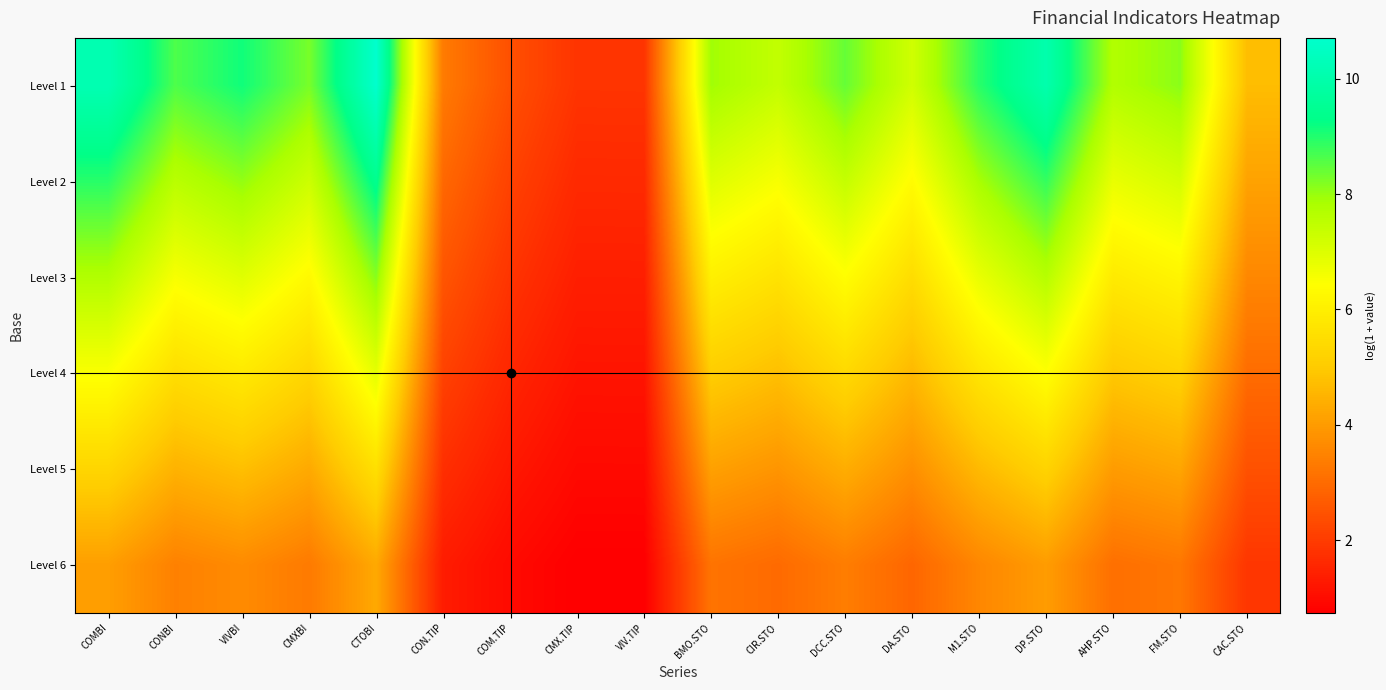

Reading left to right, extract all data points from this chart.

Level 1: COMBI=10.2	CONBI=8.6	VIVBI=9.1	CMXBI=8.3	CTOBI=10.7	CON.TIP=3.3	COM.TIP=2.4	CMX.TIP=1.8	VIV.TIP=1.8	BMO.STO=7.9	CIR.STO=7.4	DCC.STO=8.4	DA.STO=7.2	M1.STO=8.9	DP.STO=10.0	AHP.STO=7.7	FM.STO=8.1	CAC.STO=4.7
Level 2: COMBI=8.9	CONBI=7.6	VIVBI=8.0	CMXBI=7.3	CTOBI=9.4	CON.TIP=2.9	COM.TIP=2.1	CMX.TIP=1.6	VIV.TIP=1.6	BMO.STO=7.0	CIR.STO=6.5	DCC.STO=7.4	DA.STO=6.4	M1.STO=7.9	DP.STO=8.8	AHP.STO=6.8	FM.STO=7.1	CAC.STO=4.1
Level 3: COMBI=7.7	CONBI=6.6	VIVBI=6.9	CMXBI=6.3	CTOBI=8.1	CON.TIP=2.5	COM.TIP=1.8	CMX.TIP=1.4	VIV.TIP=1.4	BMO.STO=6.0	CIR.STO=5.7	DCC.STO=6.4	DA.STO=5.5	M1.STO=6.8	DP.STO=7.6	AHP.STO=5.9	FM.STO=6.2	CAC.STO=3.6
Level 4: COMBI=6.5	CONBI=5.5	VIVBI=5.8	CMXBI=5.3	CTOBI=6.9	CON.TIP=2.1	COM.TIP=1.6	CMX.TIP=1.2	VIV.TIP=1.2	BMO.STO=5.1	CIR.STO=4.8	DCC.STO=5.4	DA.STO=4.6	M1.STO=5.7	DP.STO=6.4	AHP.STO=4.9	FM.STO=5.2	CAC.STO=3.0
Level 5: COMBI=5.3	CONBI=4.5	VIVBI=4.8	CMXBI=4.3	CTOBI=5.6	CON.TIP=1.7	COM.TIP=1.3	CMX.TIP=1.0	VIV.TIP=1.0	BMO.STO=4.1	CIR.STO=3.9	DCC.STO=4.4	DA.STO=3.8	M1.STO=4.6	DP.STO=5.2	AHP.STO=4.0	FM.STO=4.2	CAC.STO=2.4
Level 6: COMBI=4.1	CONBI=3.5	VIVBI=3.7	CMXBI=3.3	CTOBI=4.3	CON.TIP=1.3	COM.TIP=1.0	CMX.TIP=0.7	VIV.TIP=0.7	BMO.STO=3.2	CIR.STO=3.0	DCC.STO=3.4	DA.STO=2.9	M1.STO=3.6	DP.STO=4.0	AHP.STO=3.1	FM.STO=3.2	CAC.STO=1.9